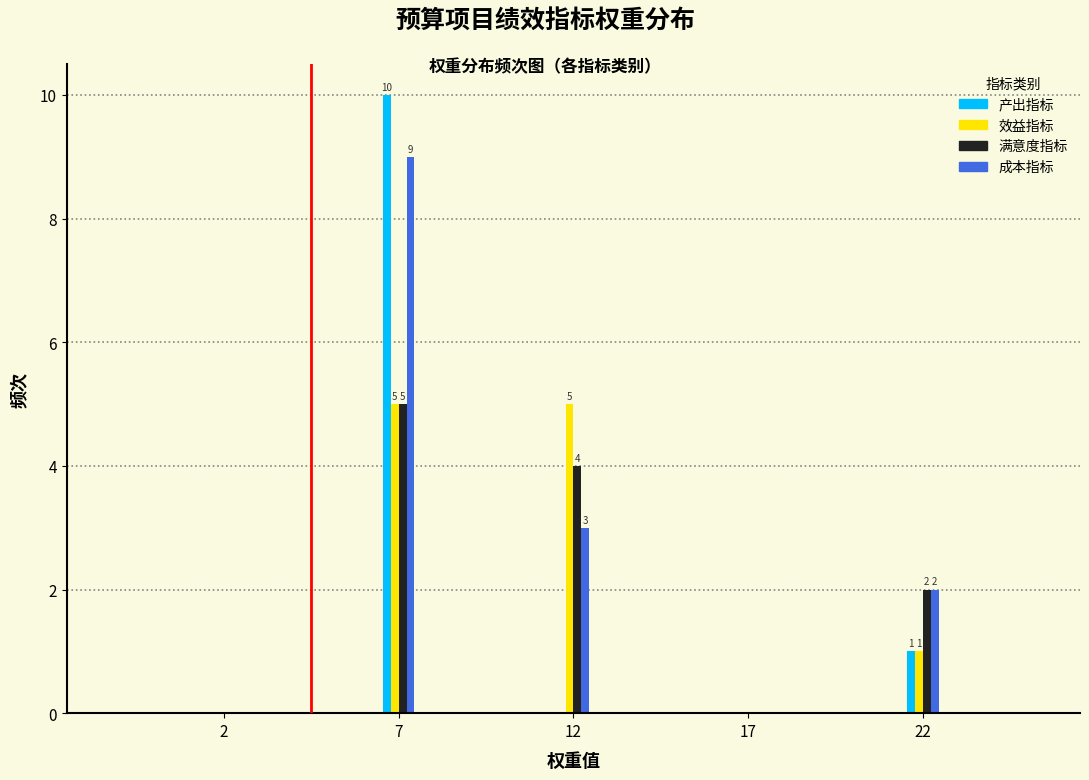

Reading left to right, what are all the values shown in this chart?

产出指标: 2=0	7=10	12=0	17=0	22=1
效益指标: 2=0	7=5	12=5	17=0	22=1
满意度指标: 2=0	7=5	12=4	17=0	22=2
成本指标: 2=0	7=9	12=3	17=0	22=2